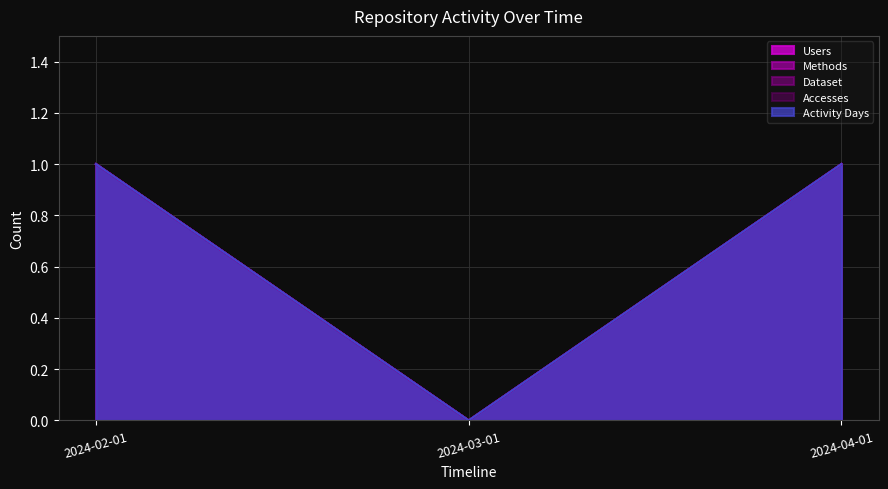

What is the difference between the Methods values at 2024-03-01 and 2024-04-01?

1